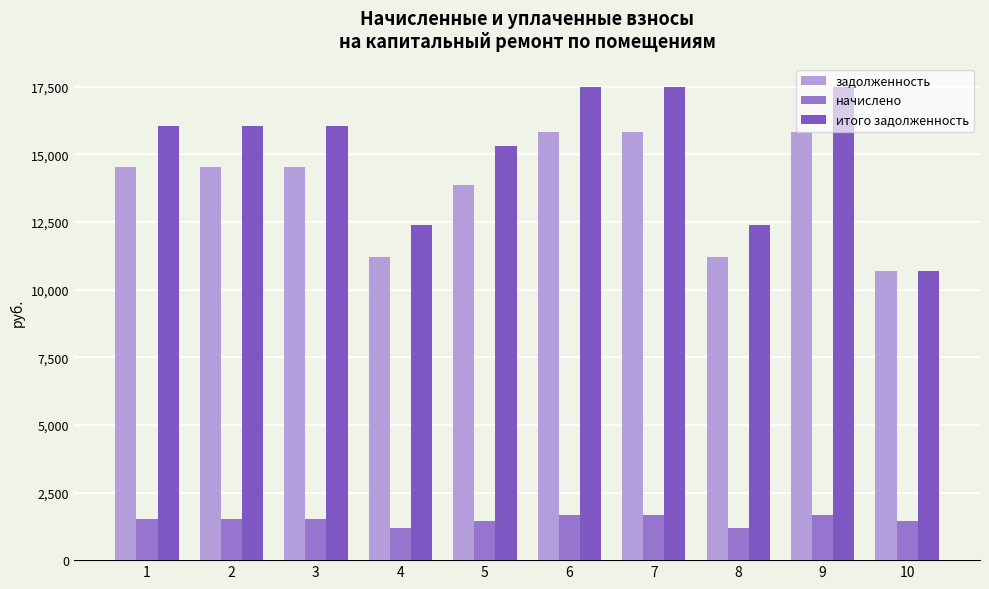

At 6, list the series in order from largest to smallest.

итого задолженность, задолженность, начислено